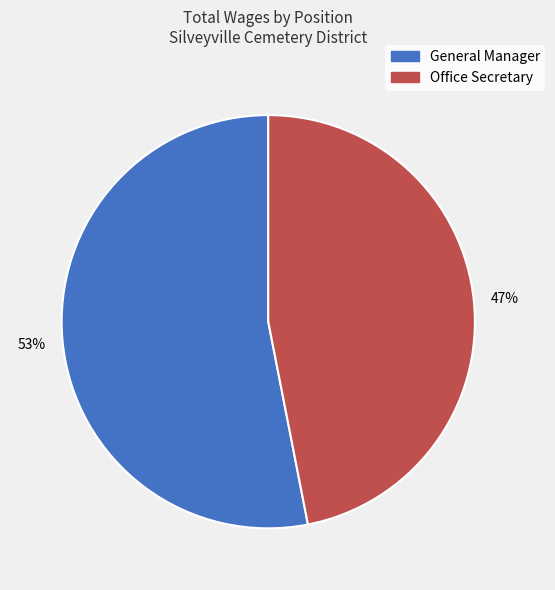

Rank the categories by value from lowest to highest.

Office Secretary, General Manager